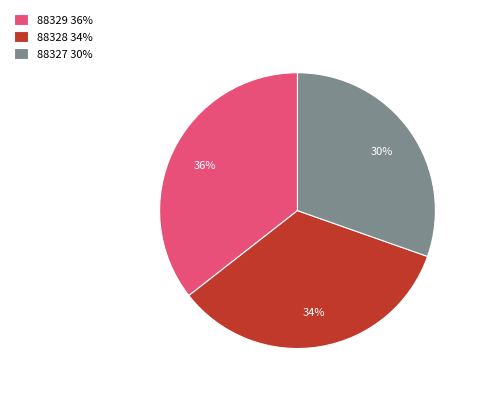

Is there a majority slice in this chart?

No